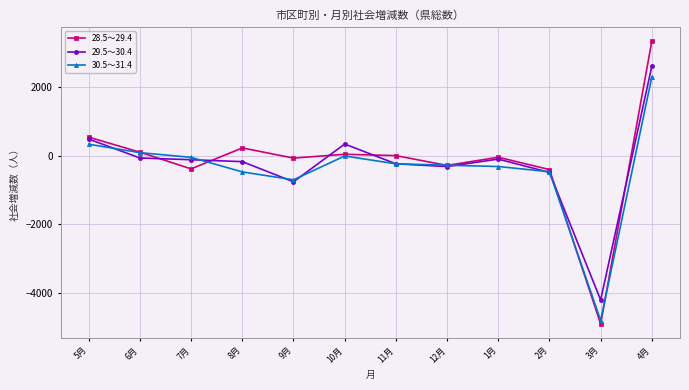

Which series has the largest total across all categories?

28.5～29.4